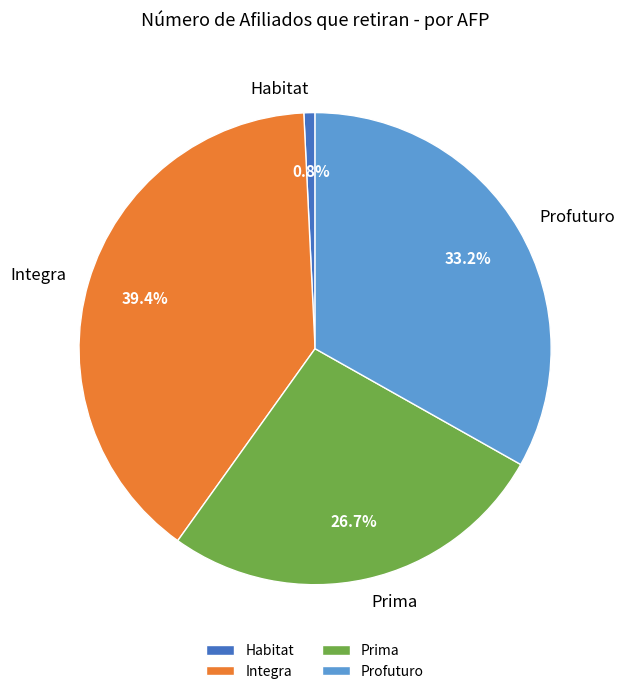

To the nearest percent, what percentage of the pie is Integra?

39%